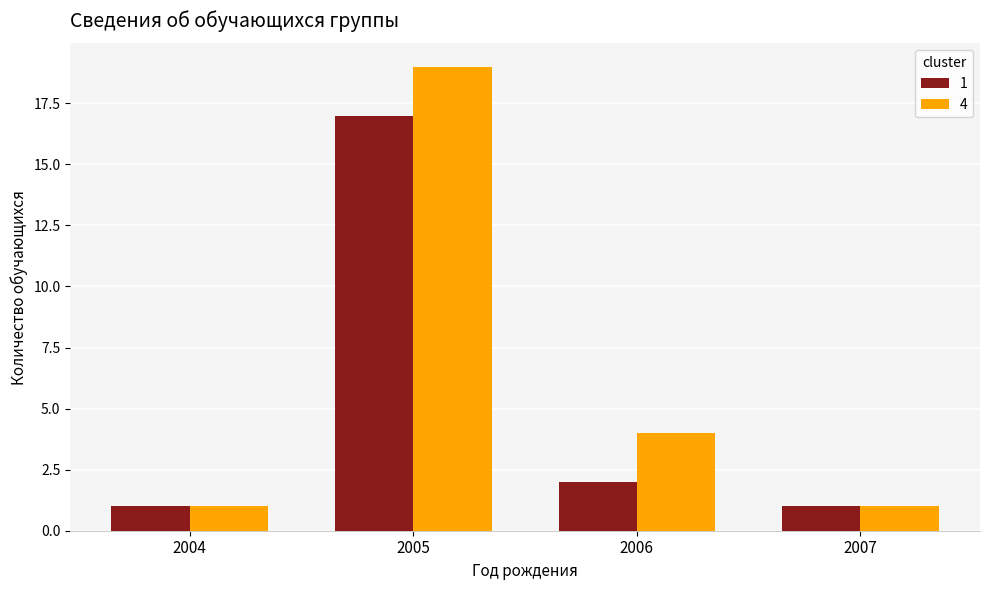

Reading left to right, extract all data points from this chart.

1: 1	17	2	1
4: 1	19	4	1